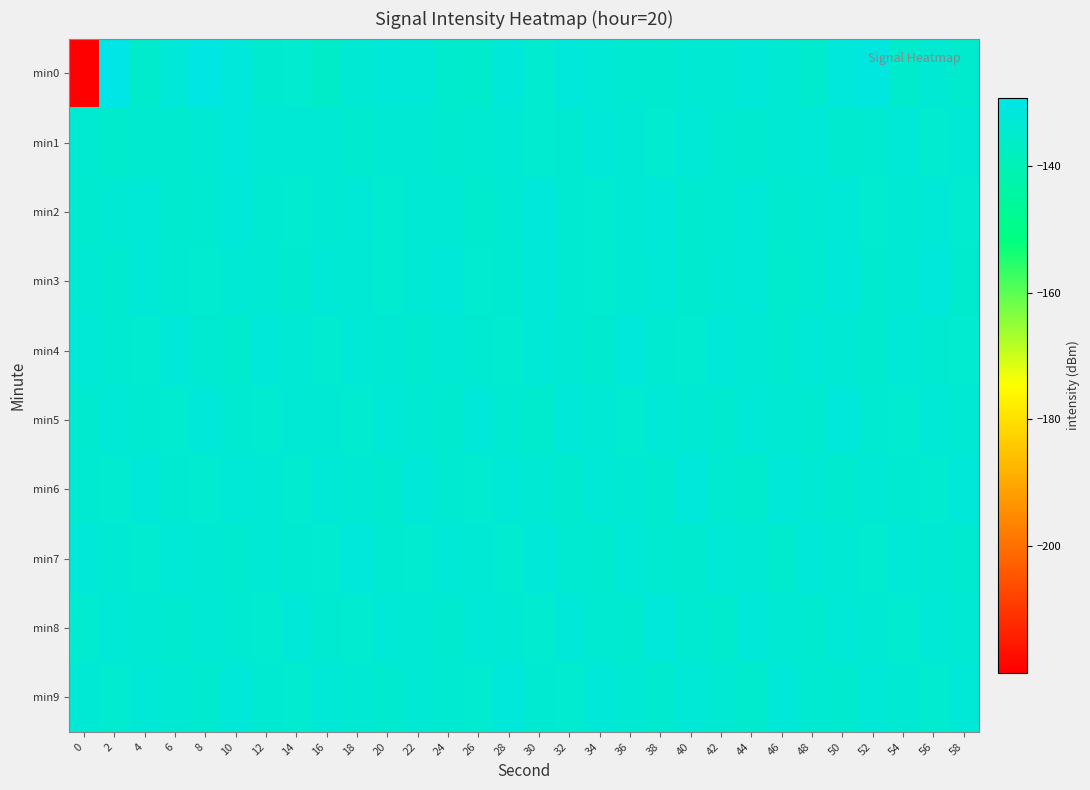

Reading left to right, extract all data points from this chart.

min0: 0=-219.9	2=-129.3	4=-135.2	6=-132.2	8=-130.3	10=-131.9	12=-134.1	14=-134.3	16=-135.7	18=-133.4	20=-132.2	22=-132.6	24=-134.8	26=-135.3	28=-132.2	30=-134.5	32=-132.1	34=-132.6	36=-133.6	38=-134.0	40=-133.5	42=-133.5	44=-132.1	46=-133.4	48=-134.8	50=-131.6	52=-131.0	54=-135.3	56=-133.3	58=-134.7
min1: 0=-133.9	2=-135.2	4=-134.0	6=-134.2	8=-133.4	10=-131.9	12=-133.0	14=-133.1	16=-133.3	18=-134.0	20=-133.5	22=-133.2	24=-134.1	26=-133.8	28=-132.9	30=-134.3	32=-133.7	34=-132.4	36=-133.1	38=-134.5	40=-132.8	42=-133.6	44=-134.2	46=-133.3	48=-132.7	50=-134.0	52=-133.9	54=-132.5	56=-134.4	58=-133.1
min2: 0=-134.2	2=-133.5	4=-132.8	6=-134.1	8=-133.7	10=-132.3	12=-133.9	14=-134.6	16=-133.2	18=-132.6	20=-134.3	22=-133.1	24=-132.9	26=-134.7	28=-133.4	30=-132.1	32=-133.8	34=-134.5	36=-133.0	38=-132.4	40=-134.2	42=-133.6	44=-132.7	46=-134.1	48=-133.3	50=-132.5	52=-134.4	54=-133.2	56=-132.8	58=-134.6
min3: 0=-133.3	2=-134.1	4=-132.6	6=-133.8	8=-134.4	10=-132.9	12=-133.5	14=-134.2	16=-132.7	18=-133.1	20=-134.6	22=-133.0	24=-132.4	26=-134.3	28=-133.7	30=-132.2	32=-133.9	34=-134.5	36=-133.2	38=-132.5	40=-134.1	42=-133.4	44=-132.8	46=-134.7	48=-133.6	50=-132.3	52=-134.0	54=-133.5	56=-132.1	58=-134.8
min4: 0=-132.8	2=-133.6	4=-134.3	6=-132.2	8=-133.9	10=-134.7	12=-132.4	14=-133.1	16=-134.5	18=-132.7	20=-133.3	22=-134.1	24=-132.9	26=-133.7	28=-134.4	30=-132.5	32=-133.2	34=-134.0	36=-132.1	38=-133.8	40=-134.6	42=-132.3	44=-133.5	46=-134.2	48=-132.6	50=-133.4	52=-134.1	54=-132.8	56=-133.7	58=-134.5
min5: 0=-134.1	2=-132.5	4=-133.8	6=-134.6	8=-132.3	10=-133.7	12=-134.4	14=-132.9	16=-133.2	18=-134.3	20=-132.6	22=-133.4	24=-134.0	26=-132.2	28=-133.6	30=-134.7	32=-132.4	34=-133.1	36=-134.5	38=-132.8	40=-133.3	42=-134.2	44=-132.7	46=-133.5	48=-134.1	50=-132.1	52=-133.9	54=-134.6	56=-132.5	58=-133.2
min6: 0=-133.7	2=-134.4	4=-132.2	6=-133.9	8=-134.6	10=-132.5	12=-133.1	14=-134.3	16=-132.8	18=-133.5	20=-134.1	22=-132.3	24=-133.8	26=-134.5	28=-132.7	30=-133.2	32=-134.0	34=-132.6	36=-133.4	38=-134.2	40=-132.1	42=-133.6	44=-134.7	46=-132.4	48=-133.3	50=-134.1	52=-132.9	54=-133.7	56=-134.4	58=-132.2
min7: 0=-132.4	2=-133.2	4=-134.5	6=-132.7	8=-133.5	10=-134.2	12=-132.9	14=-133.6	16=-134.3	18=-132.1	20=-133.8	22=-134.6	24=-132.6	26=-133.1	28=-134.4	30=-132.3	32=-133.9	34=-134.1	36=-132.5	38=-133.7	40=-134.0	42=-132.8	44=-133.4	46=-134.7	48=-132.2	50=-133.3	52=-134.5	54=-132.6	56=-133.2	58=-134.1
min8: 0=-134.3	2=-132.6	4=-133.4	6=-134.1	8=-132.9	10=-133.7	12=-134.5	14=-132.2	16=-133.8	18=-134.4	20=-132.5	22=-133.1	24=-134.2	26=-132.7	28=-133.5	30=-134.6	32=-132.3	34=-133.9	36=-134.0	38=-132.1	40=-133.6	42=-134.7	44=-132.4	46=-133.3	48=-134.1	50=-132.8	52=-133.5	54=-134.4	56=-132.6	58=-133.2
min9: 0=-133.1	2=-134.4	4=-132.7	6=-133.5	8=-134.2	10=-132.3	12=-133.8	14=-134.6	16=-132.5	18=-133.2	20=-134.0	22=-132.9	24=-133.6	26=-134.3	28=-132.1	30=-133.7	32=-134.5	34=-132.4	36=-133.3	38=-134.1	40=-132.6	42=-133.4	44=-134.7	46=-132.2	48=-133.9	50=-134.1	52=-132.8	54=-133.5	56=-134.3	58=-132.7